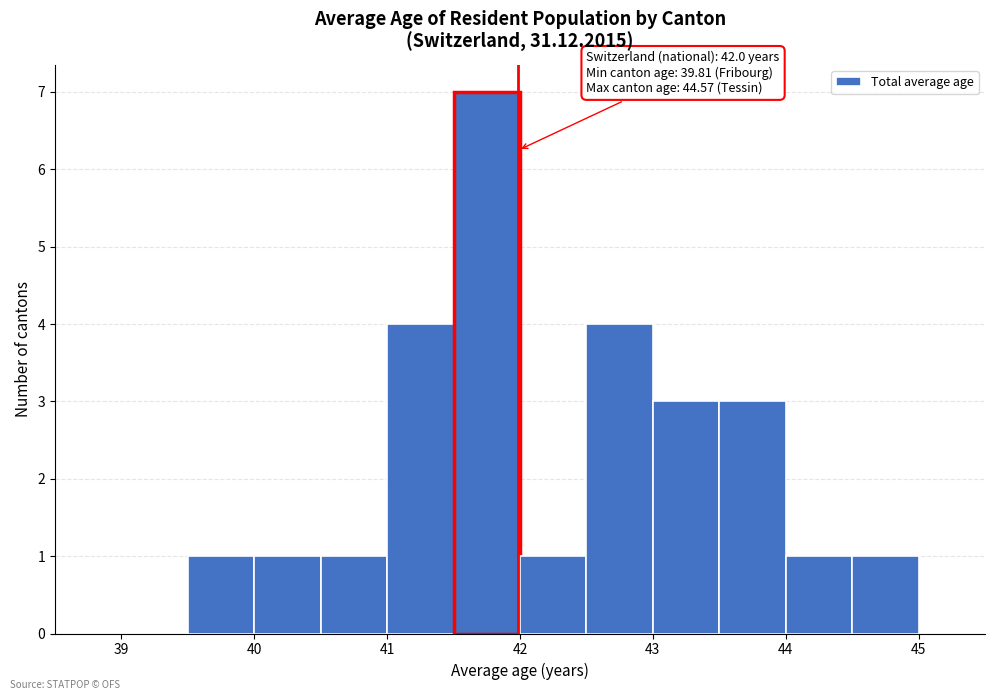

Which range on the x-axis has the tallest bar?

41.5 to 42.0